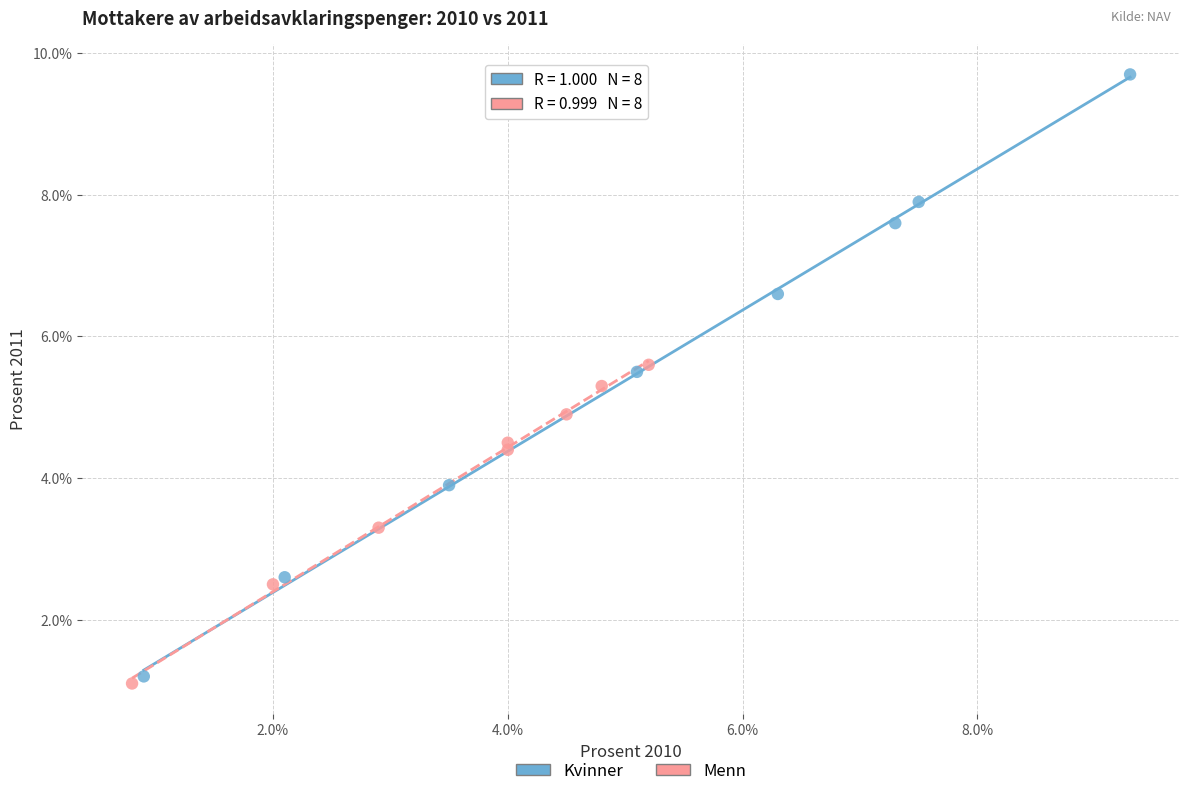

Which series has the widest spread of Y values?

Kvinner